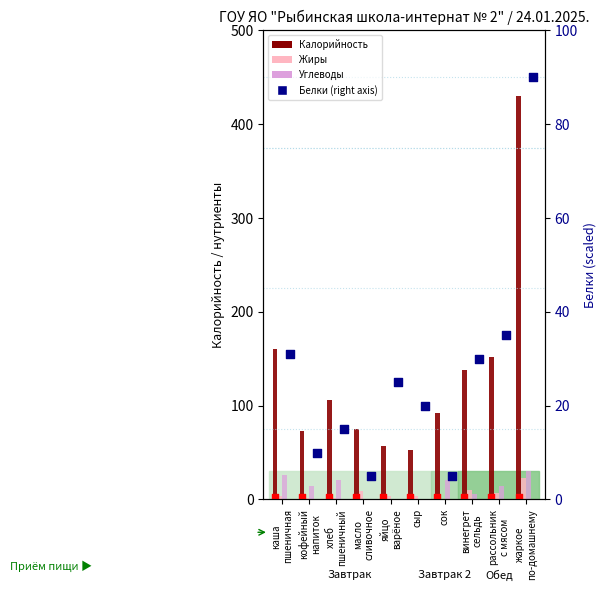

At how many categories does at least one series exceed 62?

8